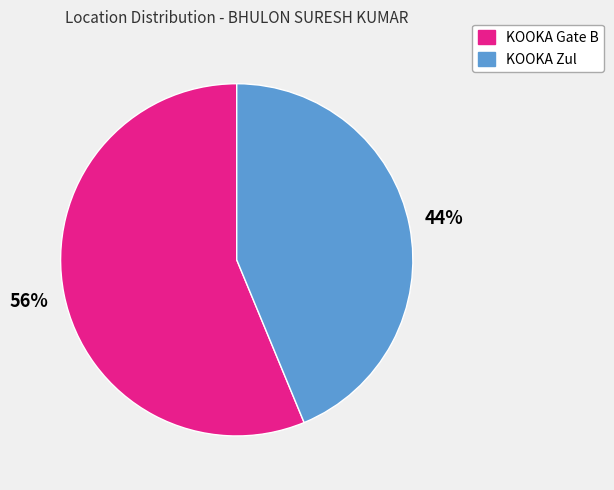

Rank the categories by value from lowest to highest.

KOOKA Zul, KOOKA Gate B